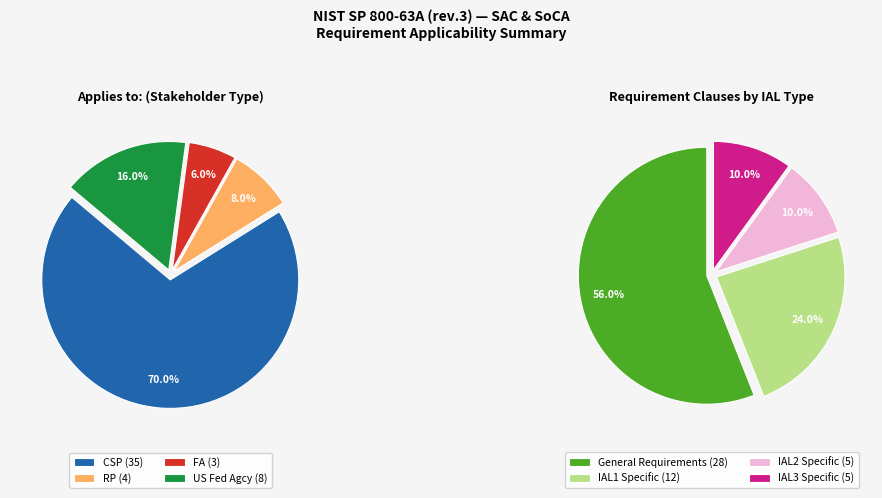

What percentage is the US Fed Agcy slice, to the nearest percent?

16%